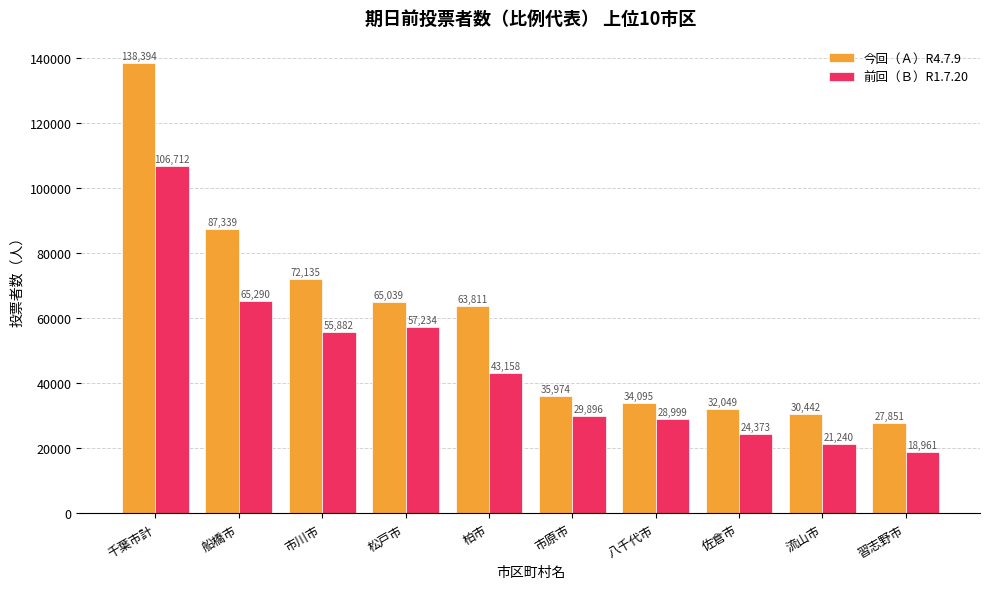

What is the label of the 8th bar from the right?

市川市